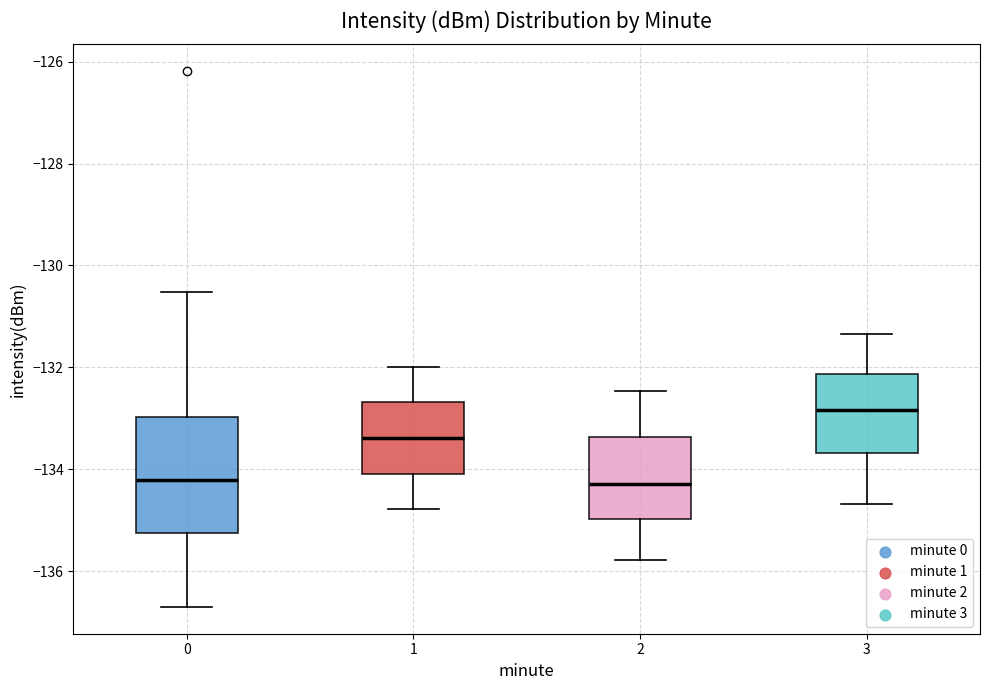

Which box is the tallest, from its lower edge to its upper edge?

0